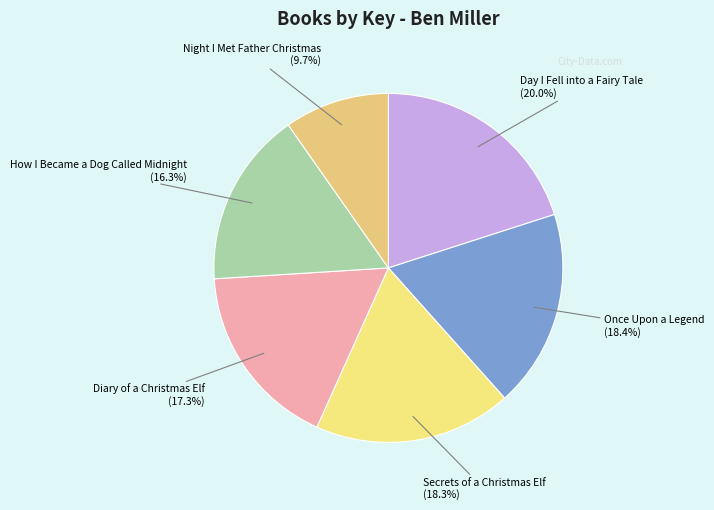

What is the smallest slice in the pie chart?

Night I Met Father Christmas